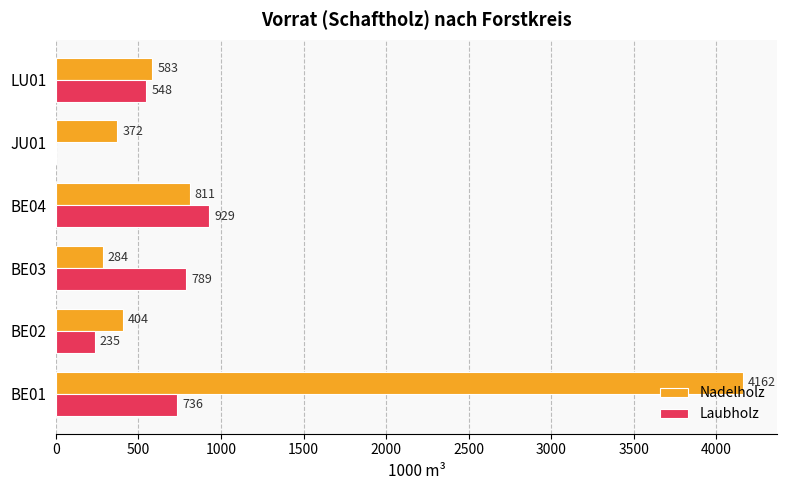

What is the sum of all Nadelholz values?

6616